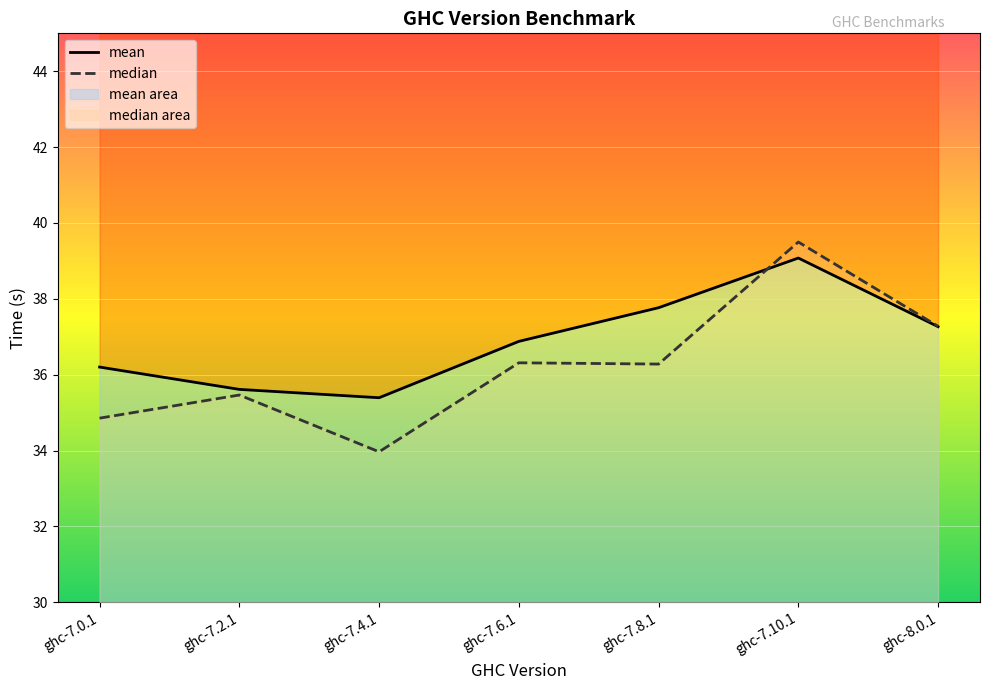

Where is median nearest to the value 36?

ghc-7.8.1